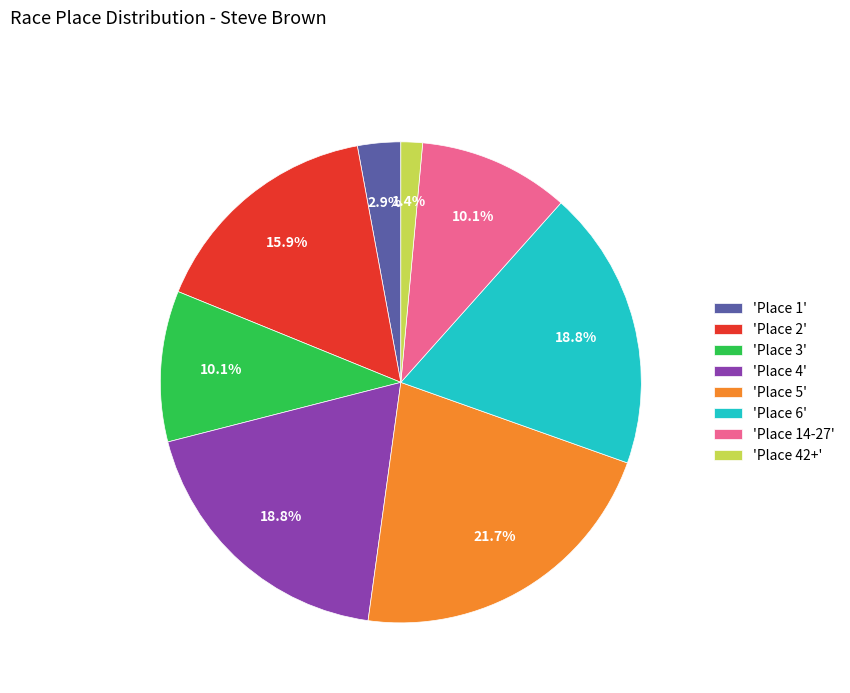

Combined, what portion of the pie is 'Place 6' and 'Place 3'?

29.0%